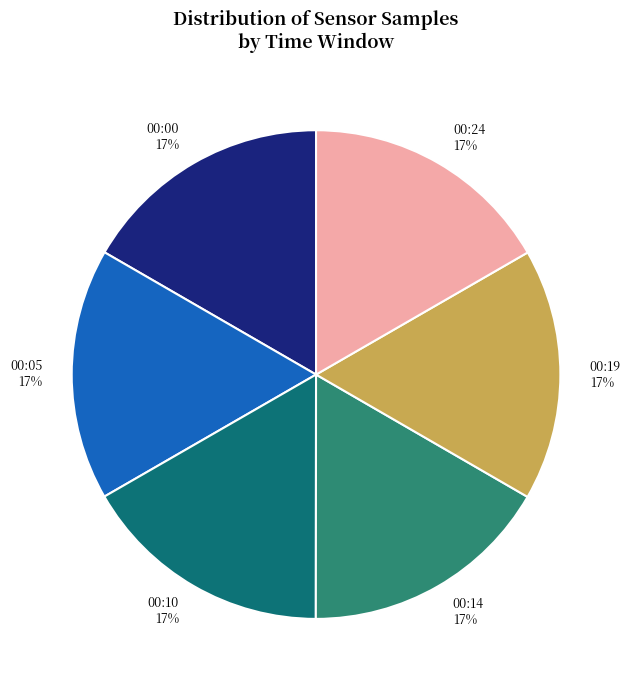

Is there a majority slice in this chart?

No